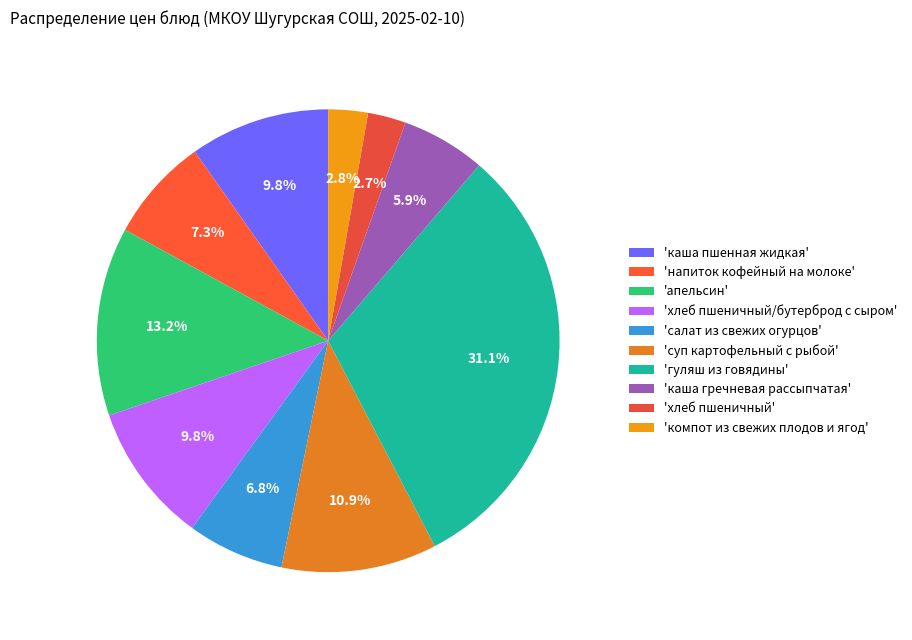

Rank the categories by value from lowest to highest.

хлеб пшеничный, компот из свежих плодов и ягод, каша гречневая рассыпчатая, салат из свежих огурцов, напиток кофейный на молоке, хлеб пшеничный/бутерброд с сыром, каша пшенная жидкая, суп картофельный с рыбой, апельсин, гуляш из говядины